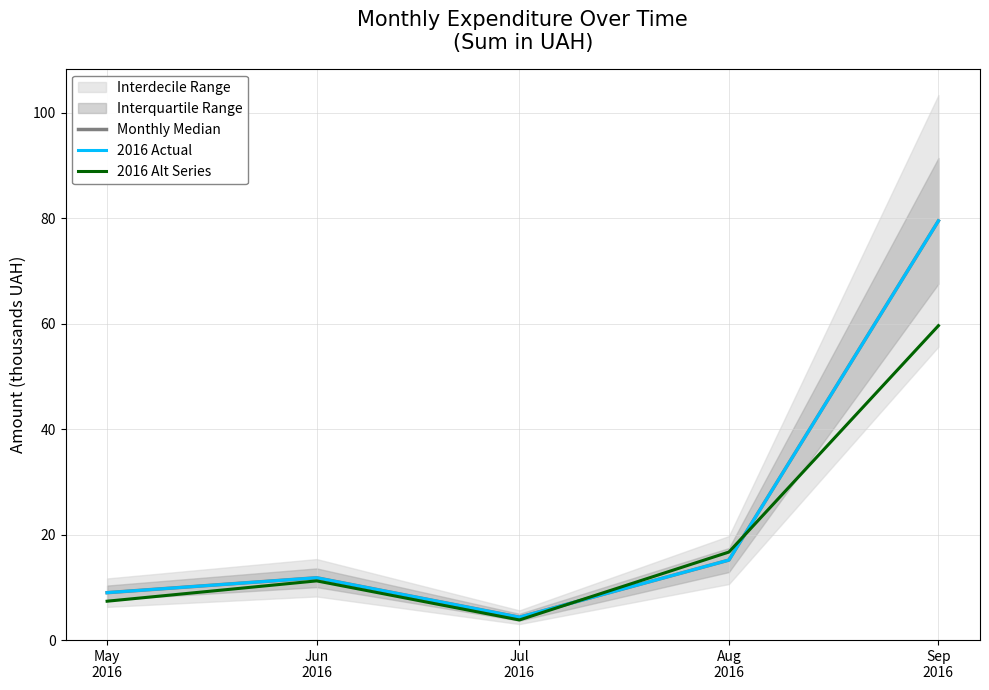

Reading left to right, transcribe all the data shown in this chart.

Monthly Median: 9.0	11.8	4.3	15.2	79.5
2016 Actual: 9.0	11.8	4.3	15.2	79.5
2016 Alt Series: 7.4	11.2	3.8	16.7	59.6